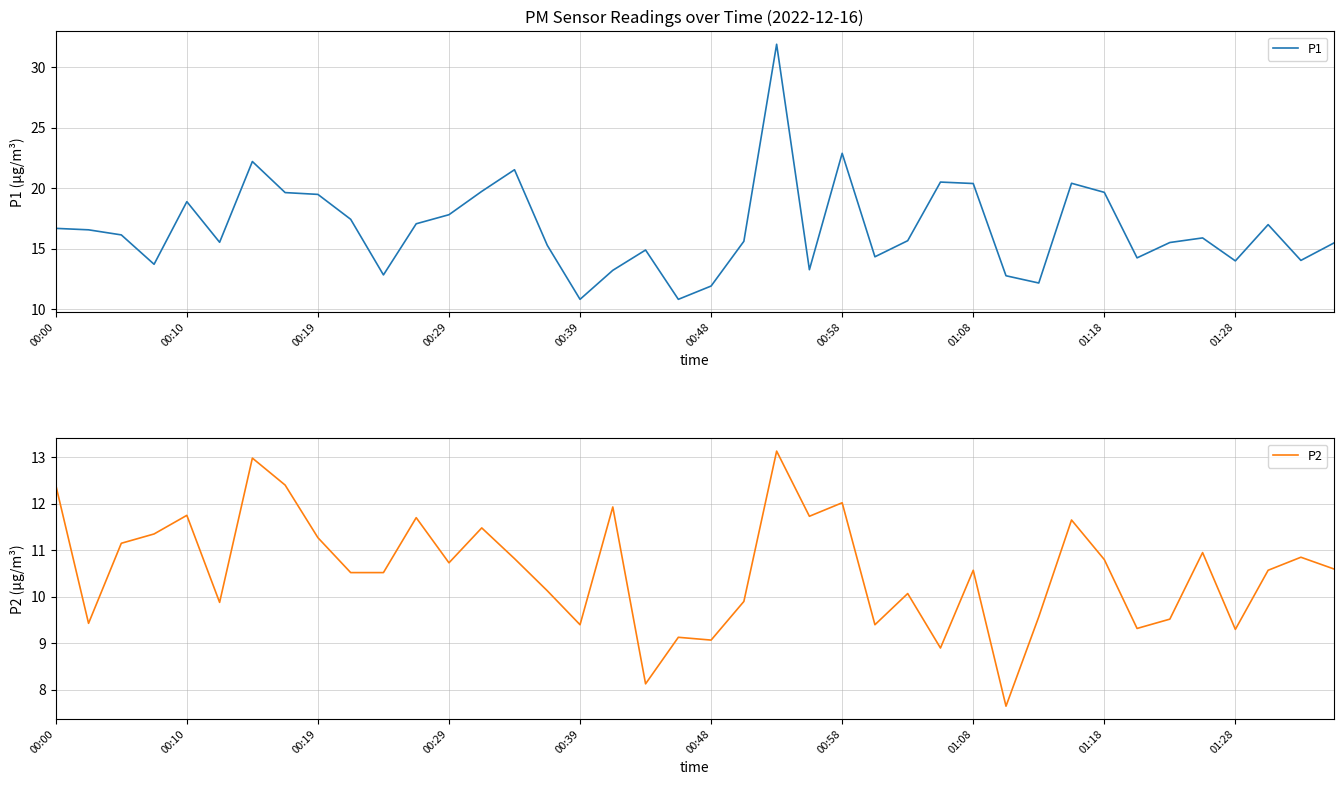

Where is the first local maximum for P2?

00:10